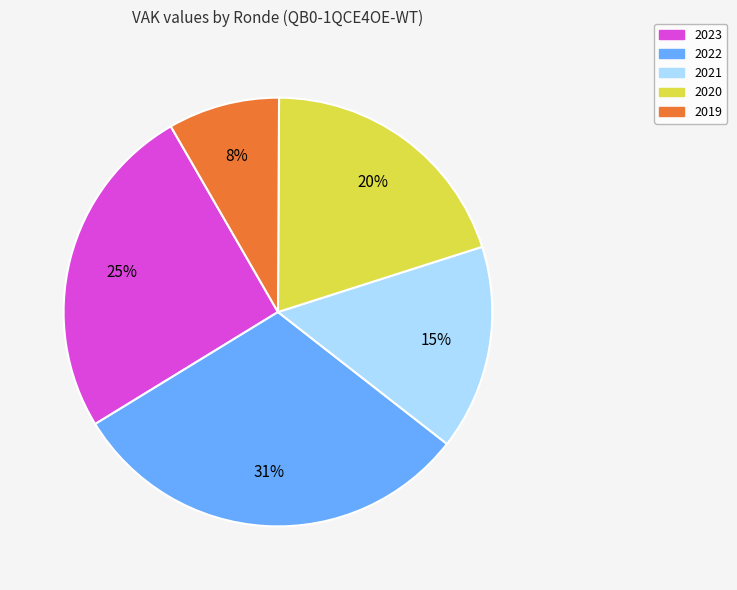

To the nearest percent, what is the average slice percentage?

20%